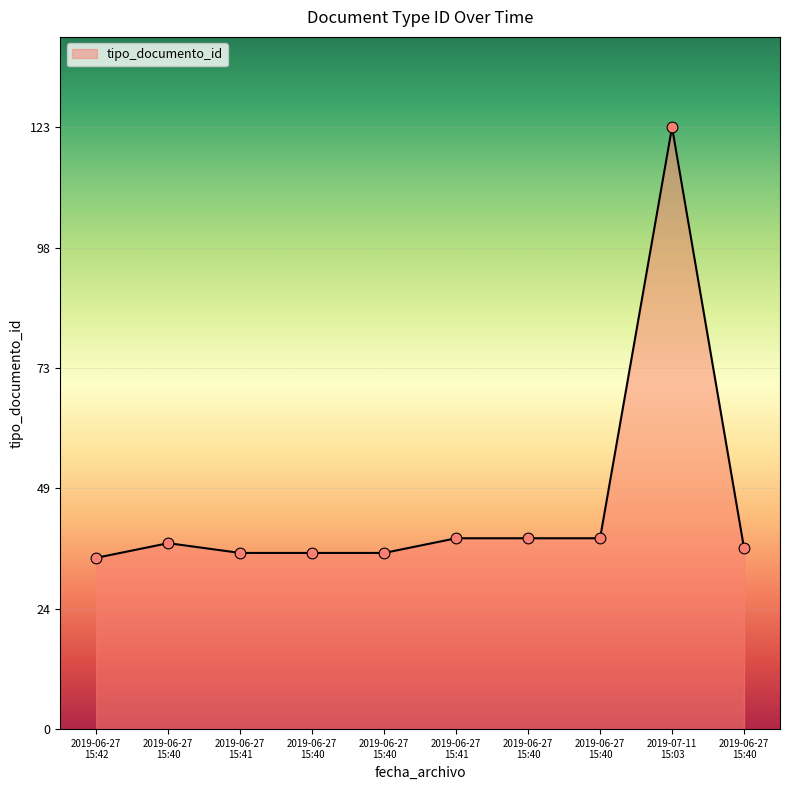

How many lines are shown in the chart?

1